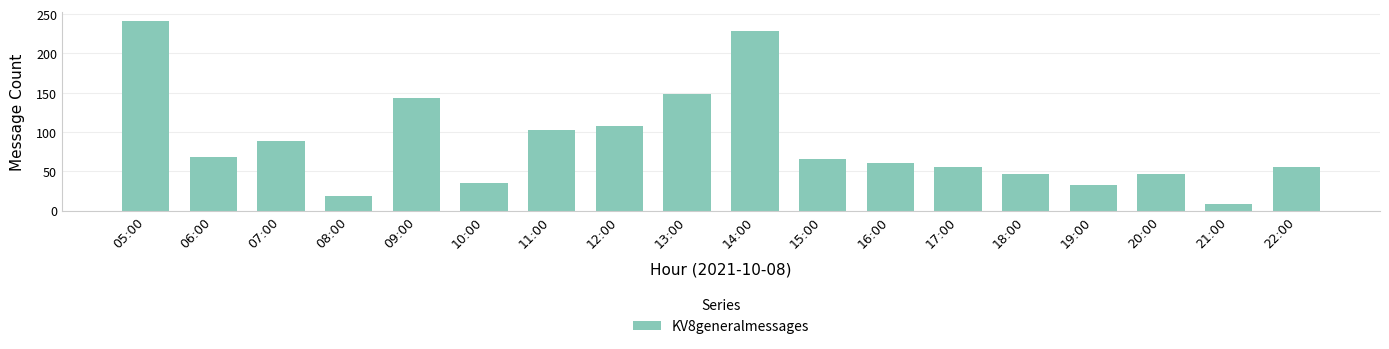

Which has a higher value, 11:00 or 20:00?

11:00